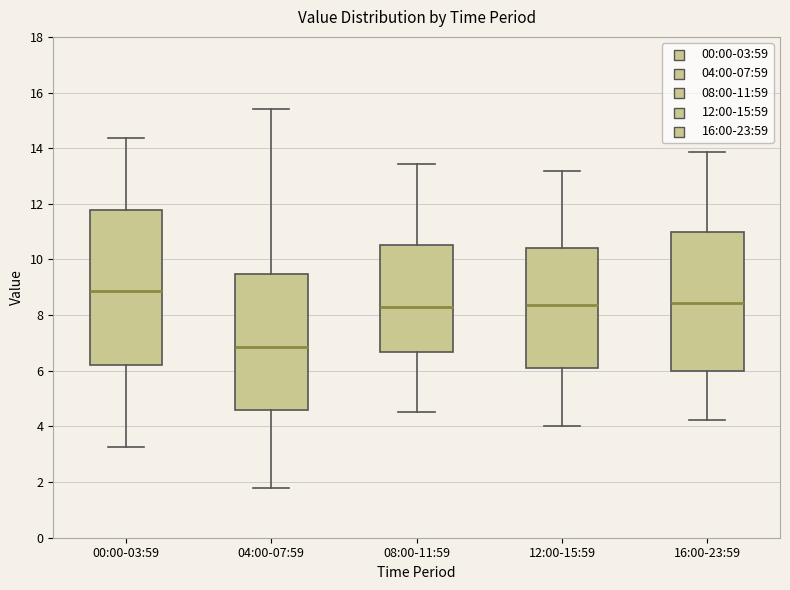

Comparing the boxes themselves (not the whiskers), which one is the tallest?

00:00-03:59